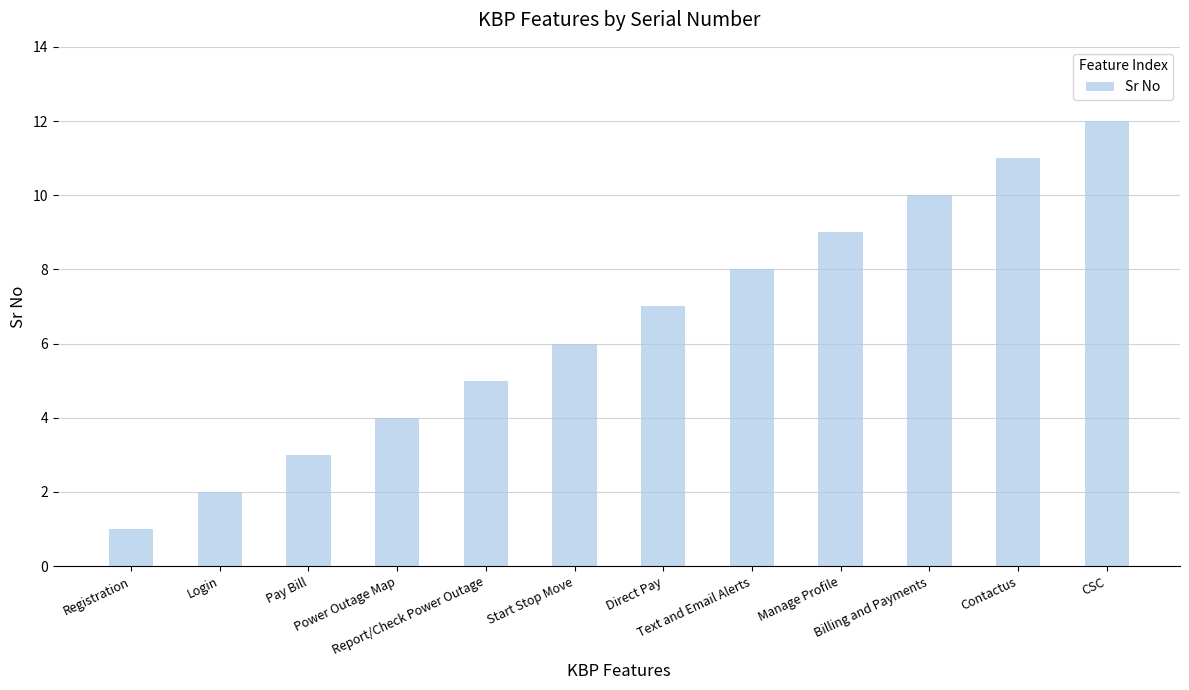

What is the sum of the values at Power Outage Map and Start Stop Move?

10